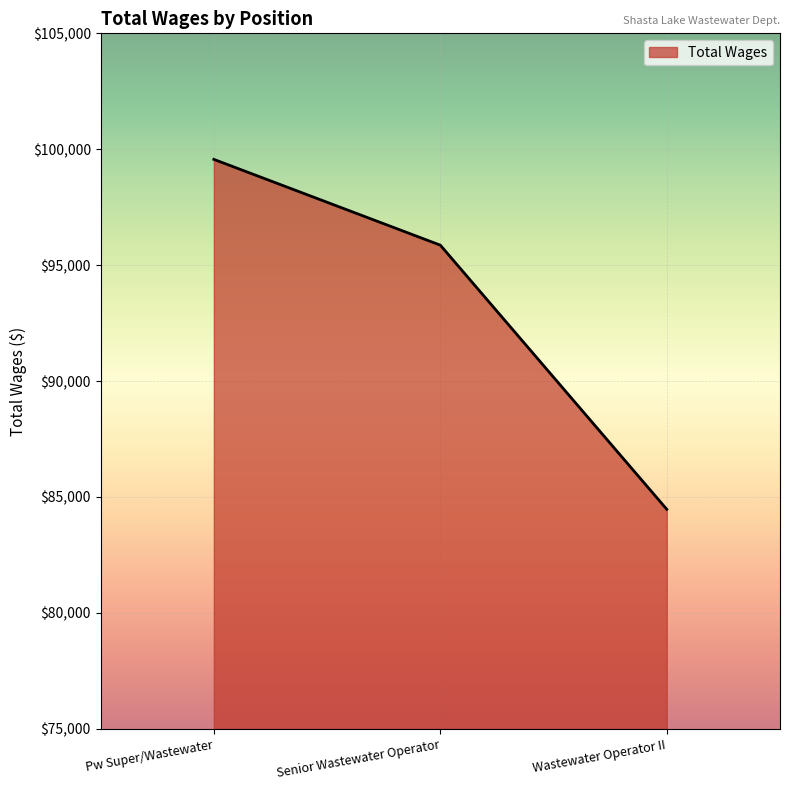

What is the sum of the values at Senior Wastewater Operator and Pw Super/Wastewater?

195426